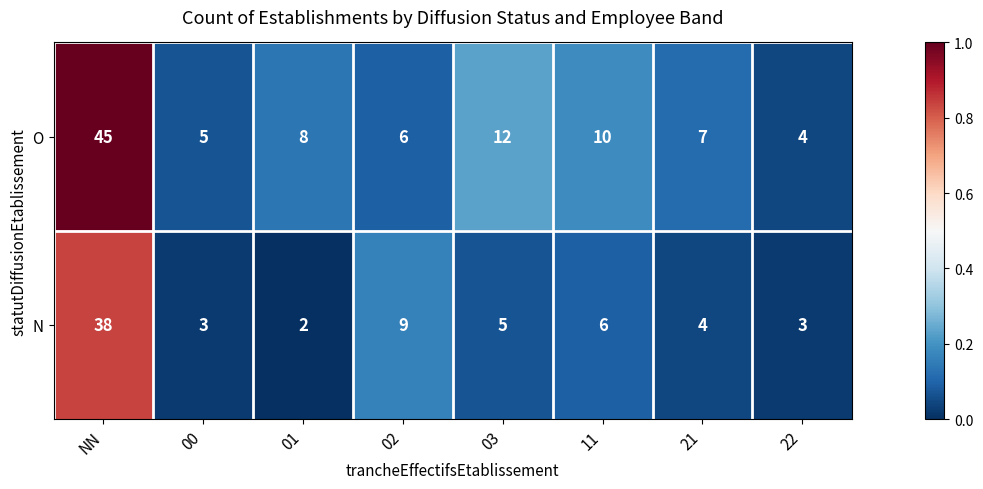

Reading left to right, transcribe all the data shown in this chart.

O: 45	5	8	6	12	10	7	4
N: 38	3	2	9	5	6	4	3